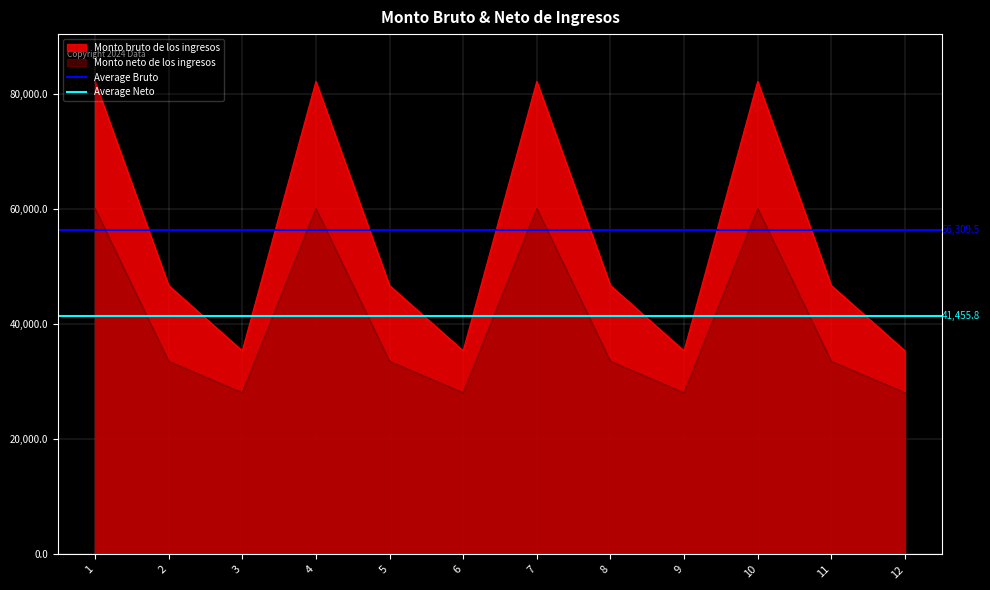

The value of Monto bruto de los ingresos at 9 is 12690.4. True or false?

False